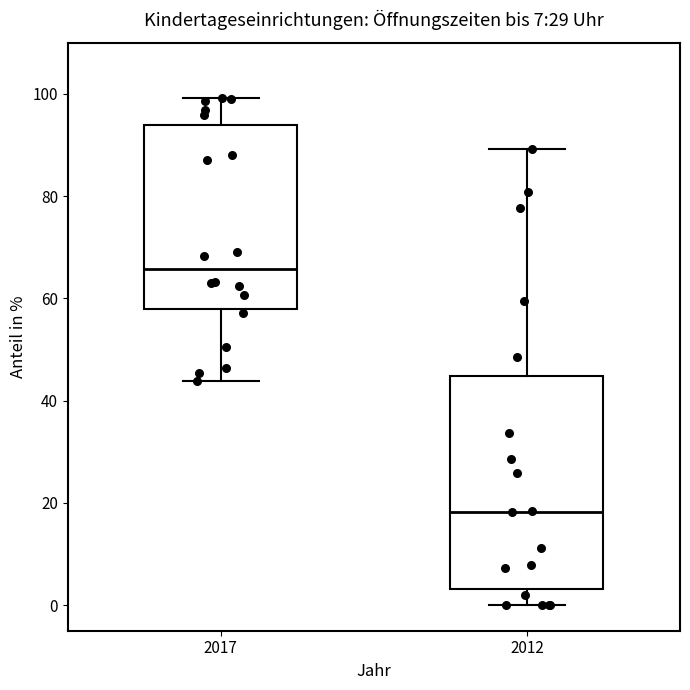

Which box has the highest median line?

2017